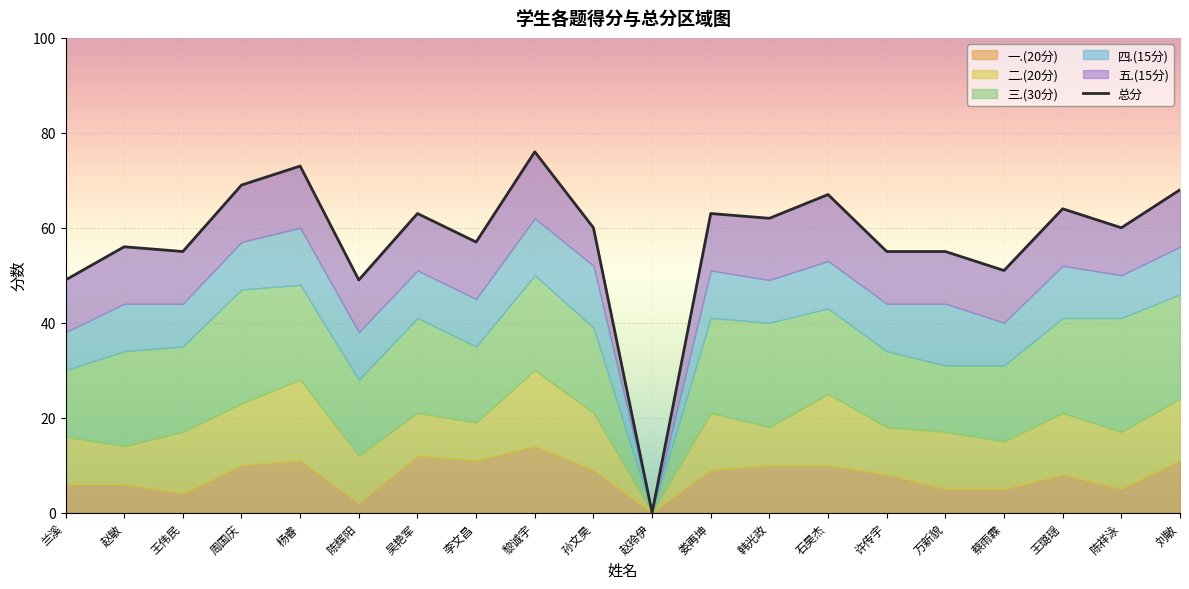

Reading right to left, what are all the values shown in this chart?

总分: 刘敏=68	陈祥泳=60	王璐瑶=64	蔡雨霖=51	万新貌=55	许传宇=55	石昊杰=67	韩光政=62	娄再坤=63	赵玲伊=0	孙文昊=60	黎诚宇=76	李文昌=57	吴艳军=63	陈辉阳=49	杨睿=73	周国庆=69	王伟民=55	赵敏=56	兰溪=49
一.(20分): 刘敏=11	陈祥泳=5	王璐瑶=8	蔡雨霖=5	万新貌=5	许传宇=8	石昊杰=10	韩光政=10	娄再坤=9	赵玲伊=0	孙文昊=9	黎诚宇=14	李文昌=11	吴艳军=12	陈辉阳=2	杨睿=11	周国庆=10	王伟民=4	赵敏=6	兰溪=6
二.(20分): 刘敏=13	陈祥泳=12	王璐瑶=13	蔡雨霖=10	万新貌=12	许传宇=10	石昊杰=15	韩光政=8	娄再坤=12	赵玲伊=0	孙文昊=12	黎诚宇=16	李文昌=8	吴艳军=9	陈辉阳=10	杨睿=17	周国庆=13	王伟民=13	赵敏=8	兰溪=10
三.(30分): 刘敏=22	陈祥泳=24	王璐瑶=20	蔡雨霖=16	万新貌=14	许传宇=16	石昊杰=18	韩光政=22	娄再坤=20	赵玲伊=0	孙文昊=18	黎诚宇=20	李文昌=16	吴艳军=20	陈辉阳=16	杨睿=20	周国庆=24	王伟民=18	赵敏=20	兰溪=14
四.(15分): 刘敏=10	陈祥泳=9	王璐瑶=11	蔡雨霖=9	万新貌=13	许传宇=10	石昊杰=10	韩光政=9	娄再坤=10	赵玲伊=0	孙文昊=13	黎诚宇=12	李文昌=10	吴艳军=10	陈辉阳=10	杨睿=12	周国庆=10	王伟民=9	赵敏=10	兰溪=8
五.(15分): 刘敏=12	陈祥泳=10	王璐瑶=12	蔡雨霖=11	万新貌=11	许传宇=11	石昊杰=14	韩光政=13	娄再坤=12	赵玲伊=0	孙文昊=8	黎诚宇=14	李文昌=12	吴艳军=12	陈辉阳=11	杨睿=13	周国庆=12	王伟民=11	赵敏=12	兰溪=11